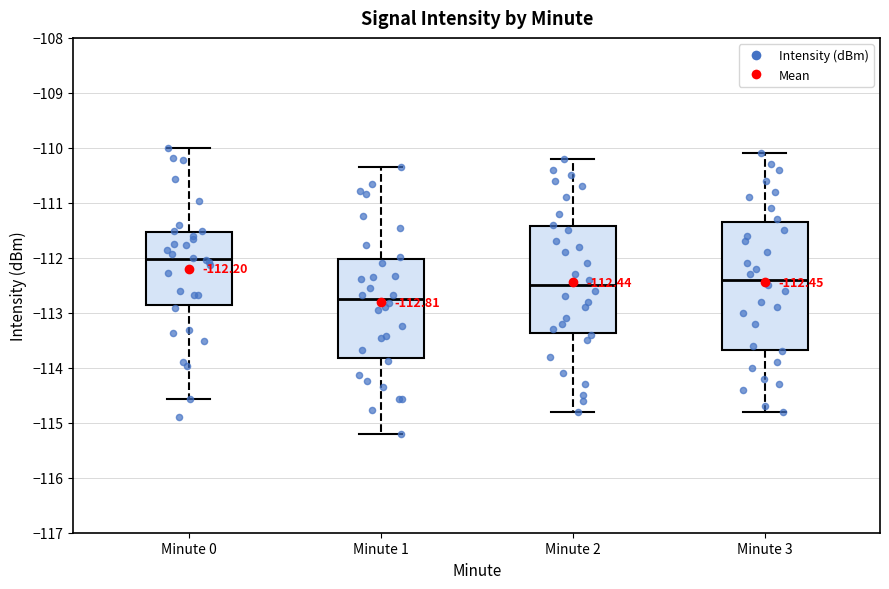

Which box is the tallest, from its lower edge to its upper edge?

Minute 3